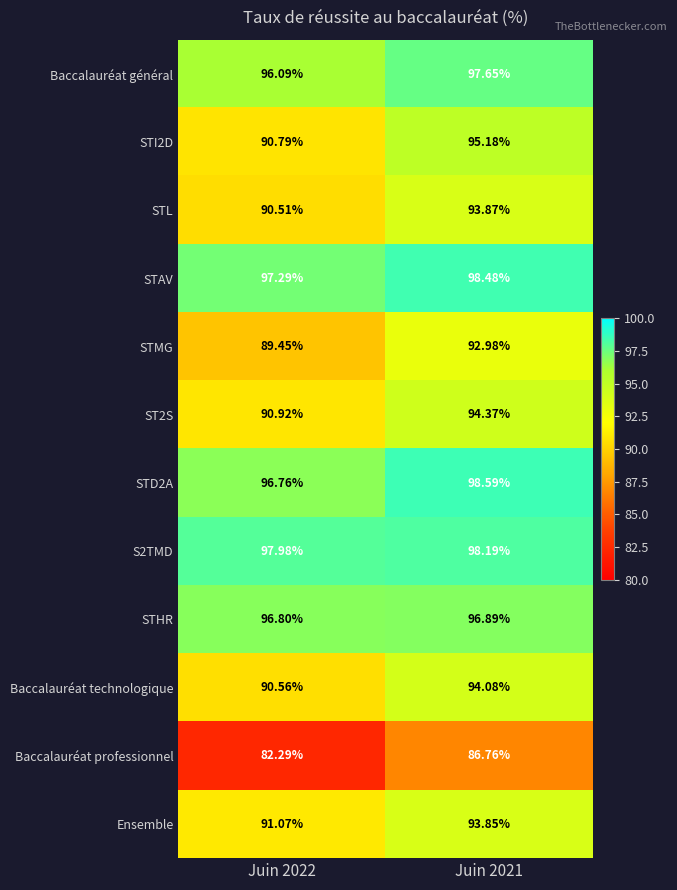

Is the value of Ensemble at Juin 2021 greater than the value of Baccalauréat professionnel at Juin 2021?

Yes